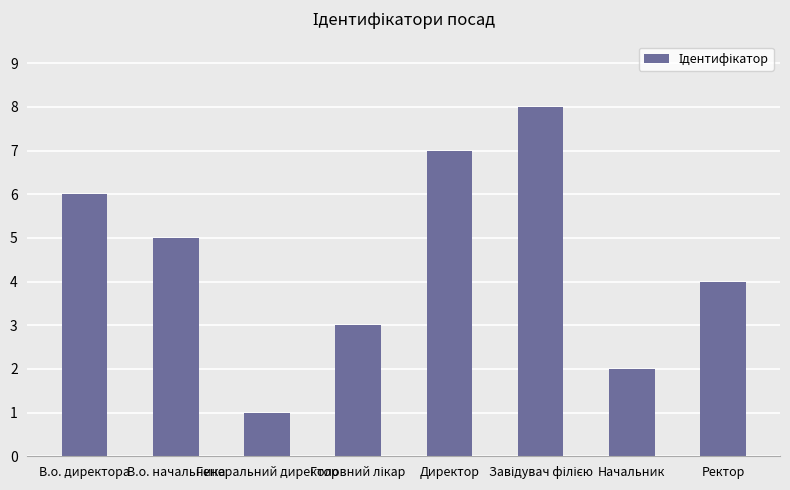

How many values are below 5?

4